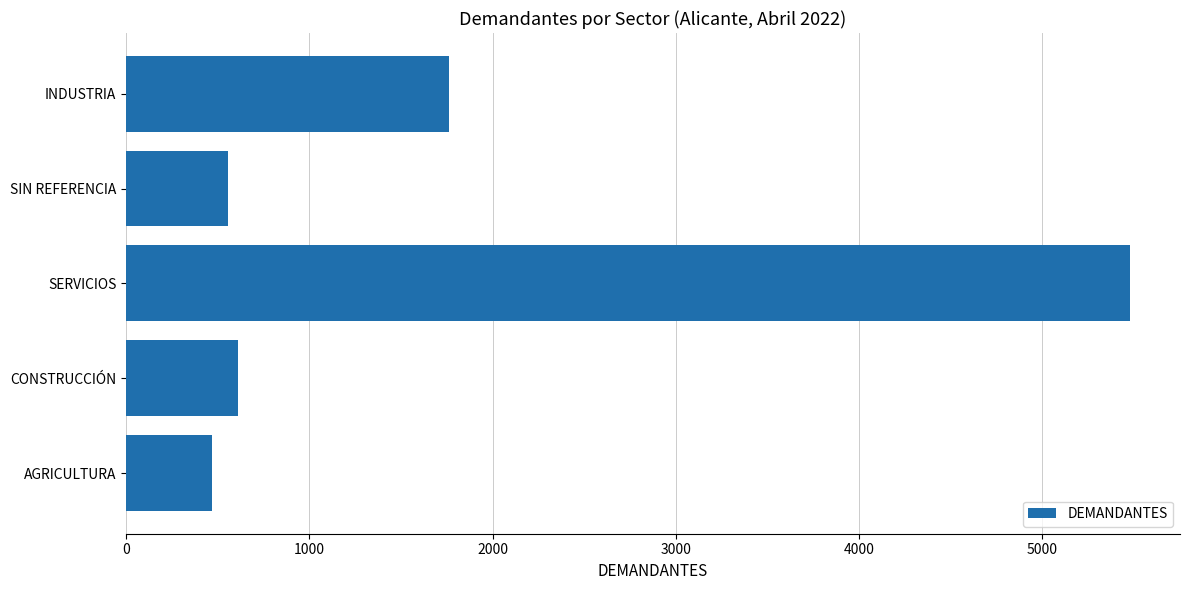

True or false: the data shows 283 at AGRICULTURA.

False